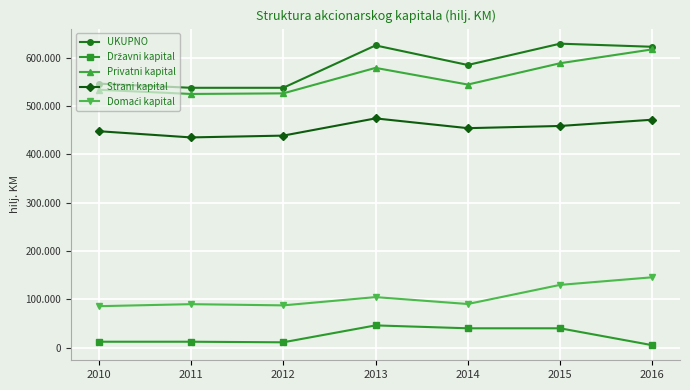

What is the total value across all series at 2015?

1846176